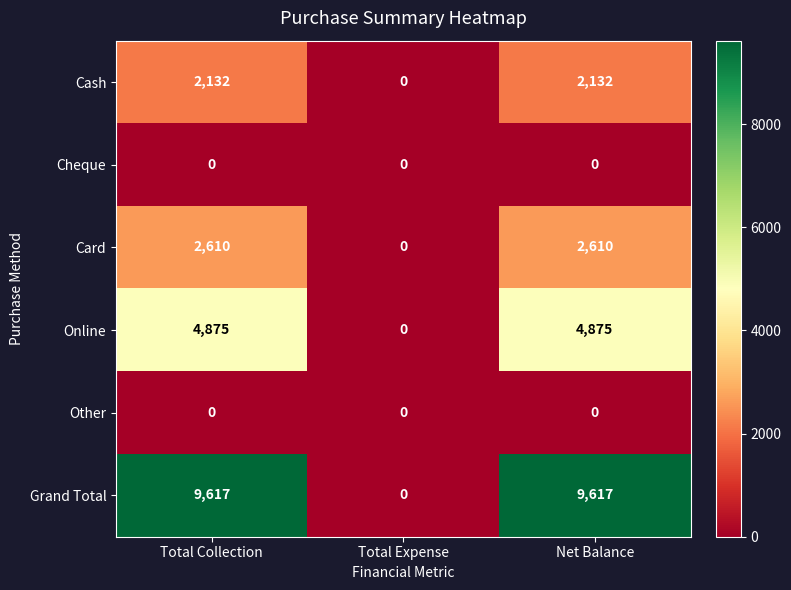

How many values in Grand Total are above zero?

2